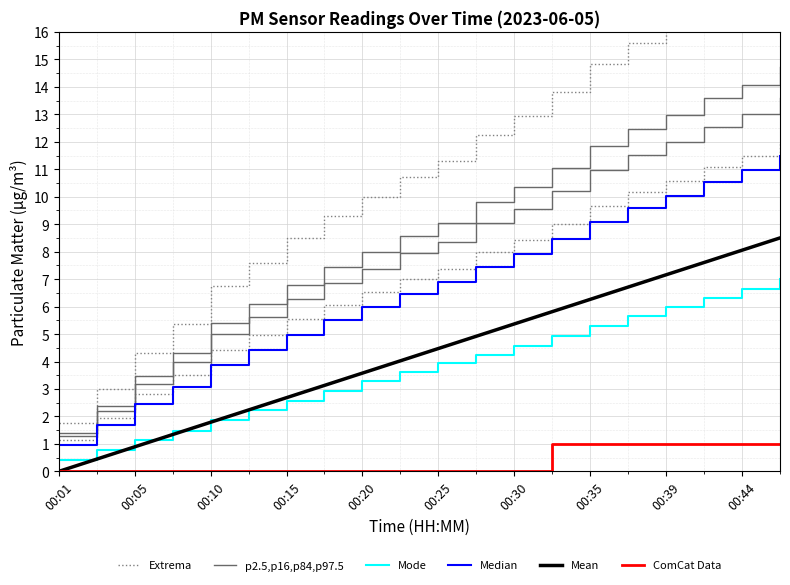

How many values in the p2.5,p16,p84,p97.5 series are below 8?

10